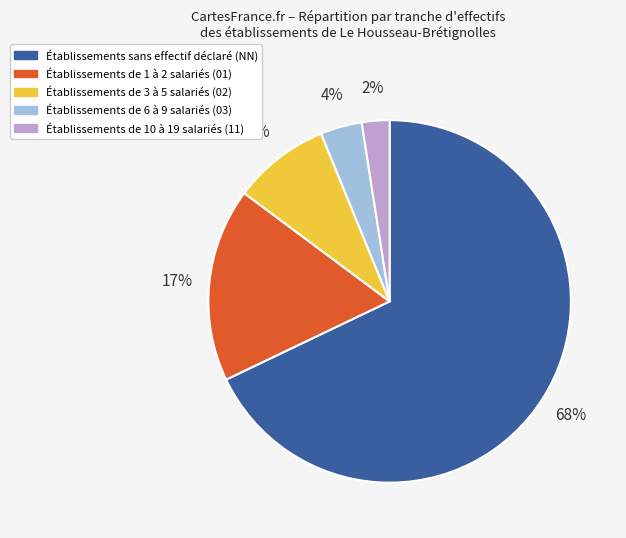

Is there any slice that represents more than half of the pie?

Yes